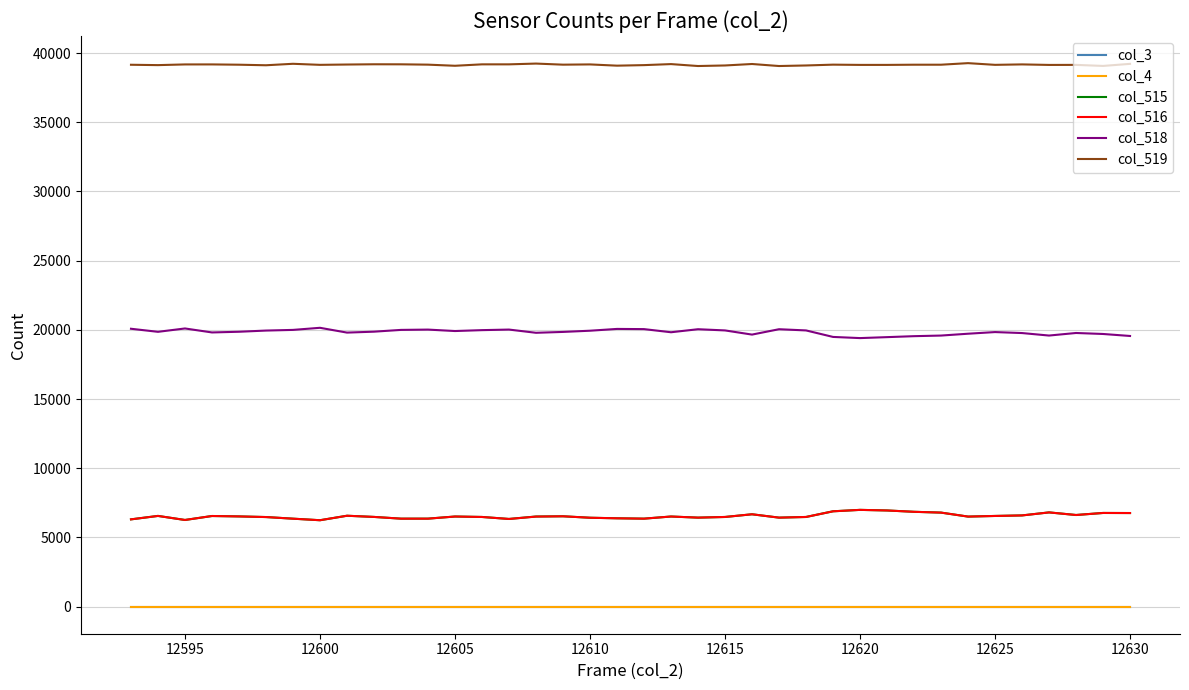

What is the value of the col_518 point at the 13th from the left?

19912